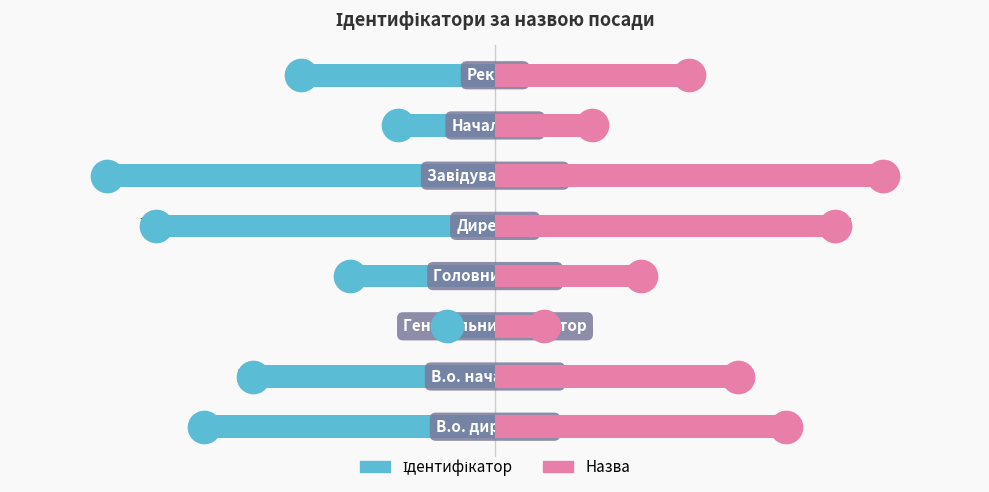

At how many categories does at least one series exceed -6?

8